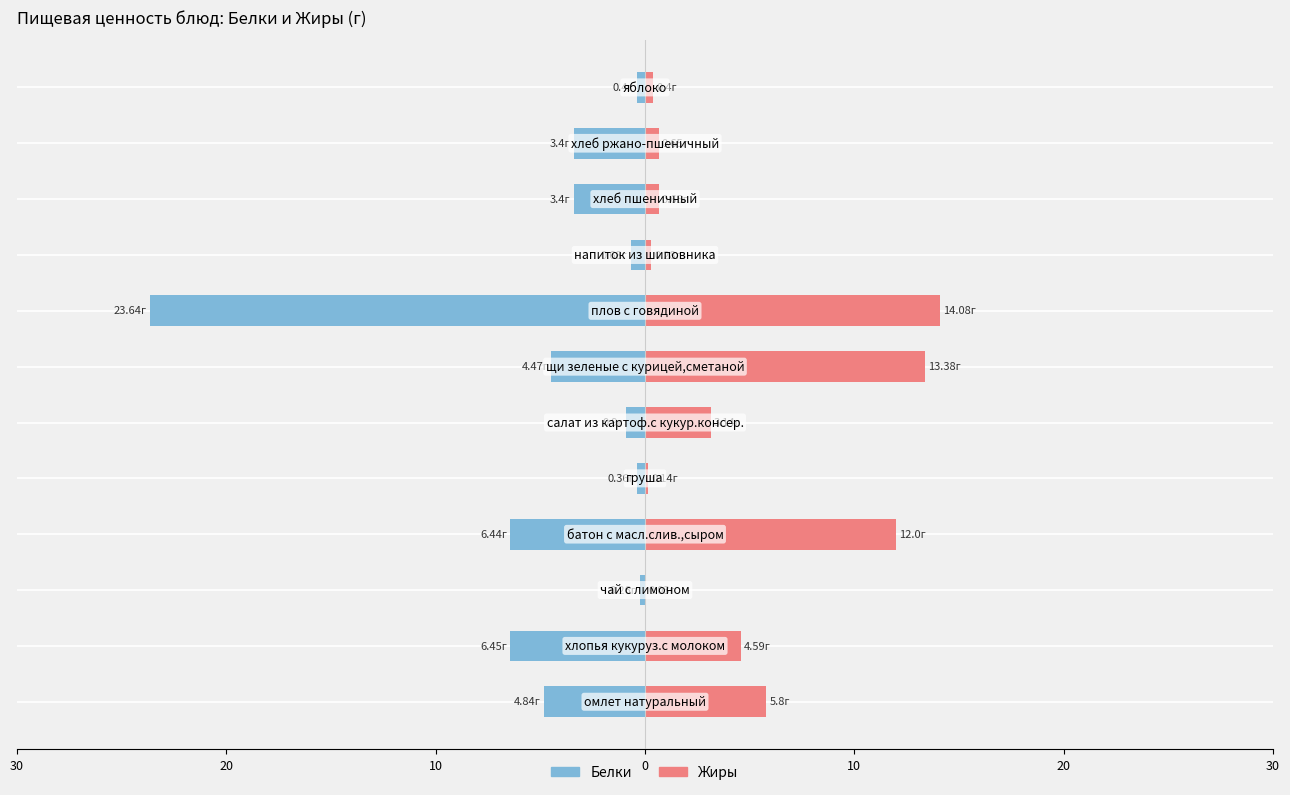

Which series has the largest total across all categories?

Жиры